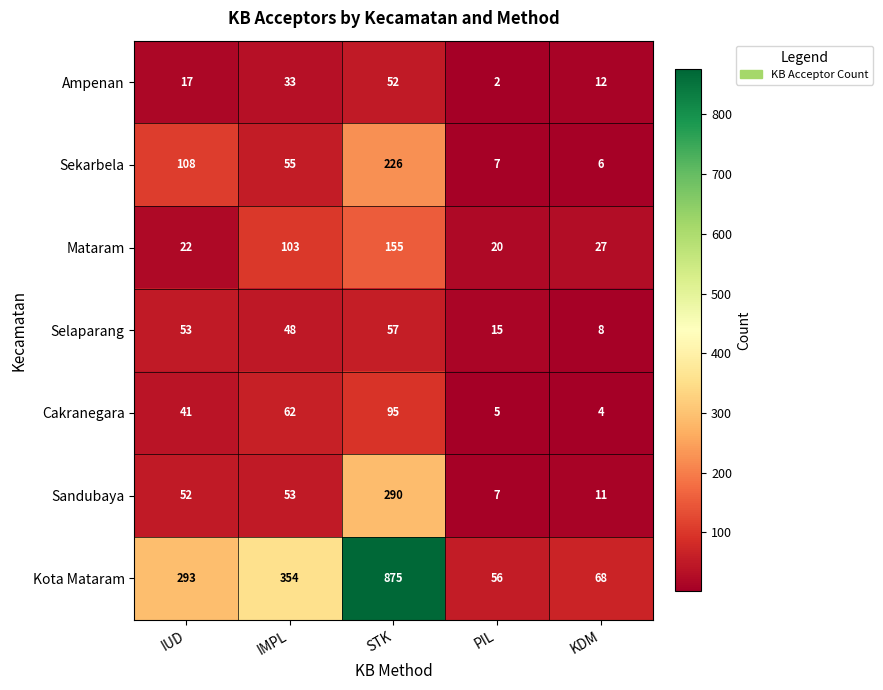

What is the maximum value for Cakranegara?

95